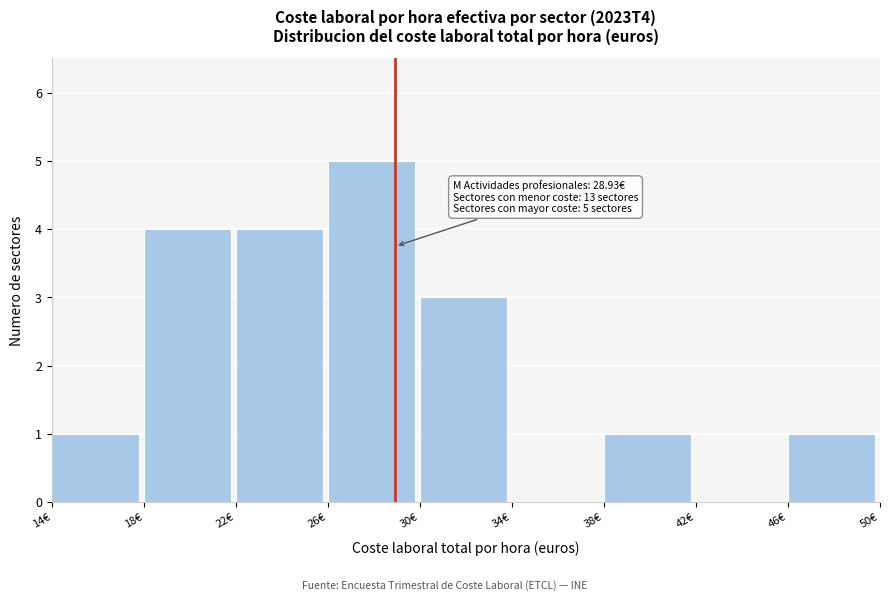

Over which range of the x-axis is the bar tallest?

26 to 30